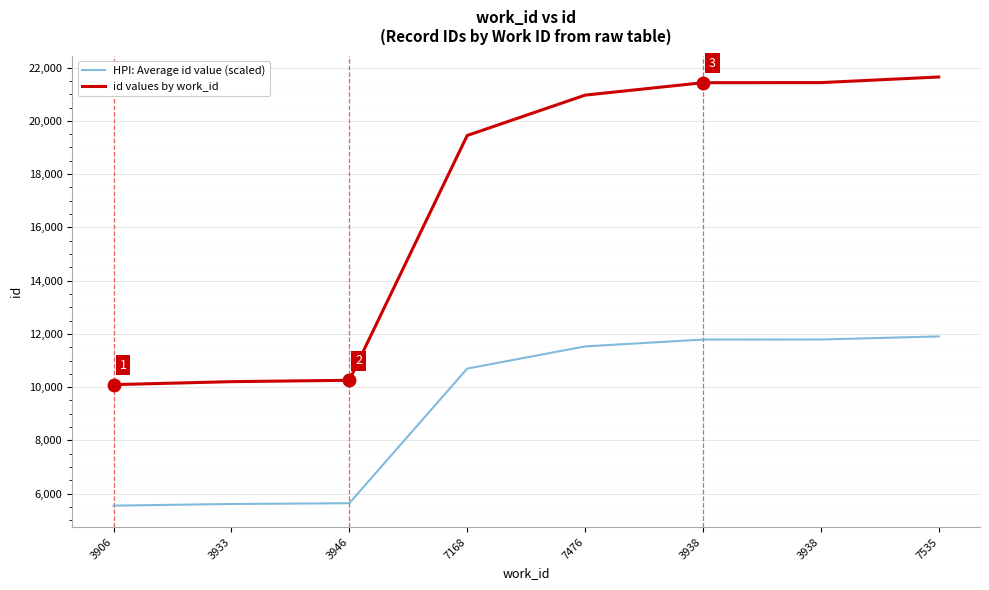

True or false: id values by work_id and HPI: Average id value (scaled) intersect in this chart.

False